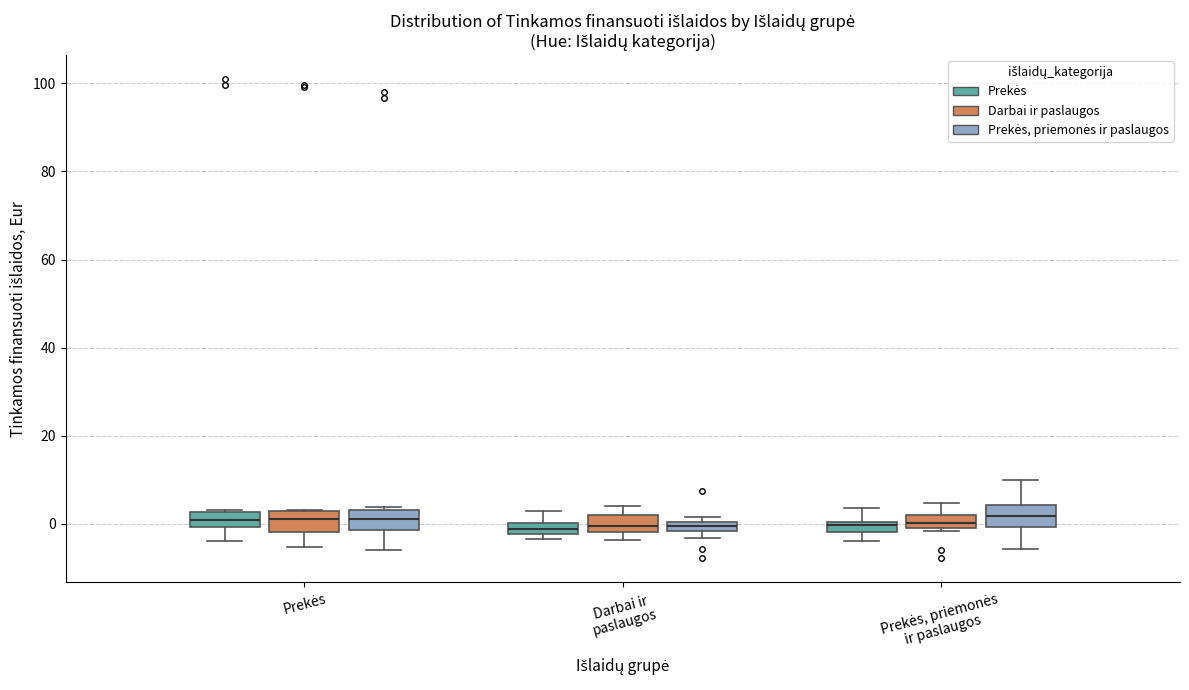

Where is the lower edge of the box for Darbai ir paslaugos (Darbai ir paslaugos) on the y-axis? The values are not printed on the chart, so give them approximately, as read against the axis.

-2